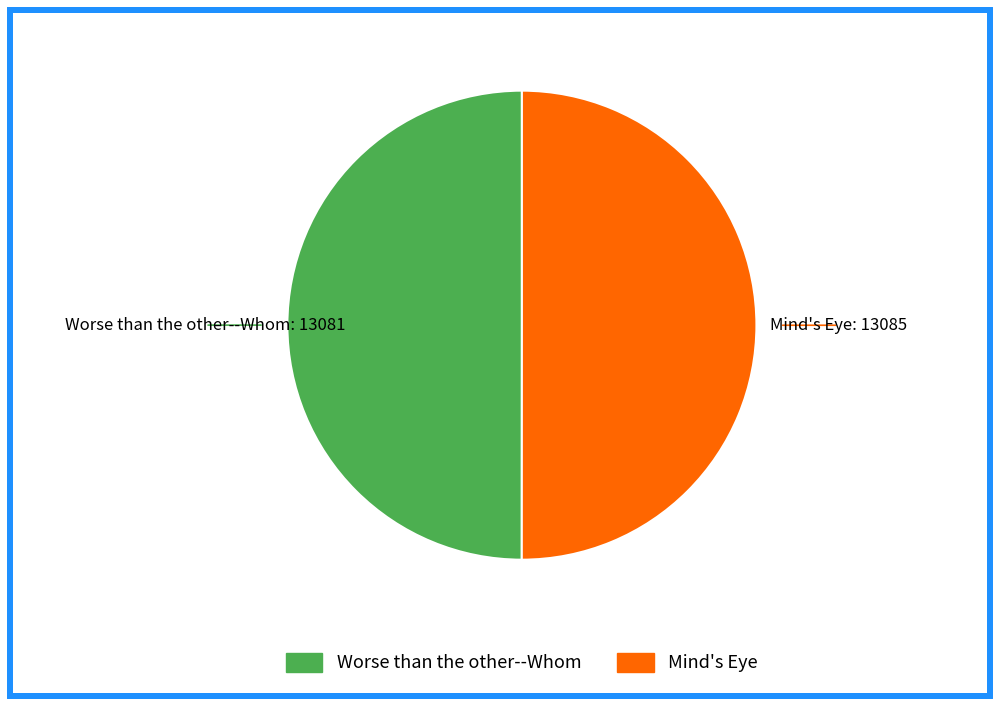

Is it true that Worse than the other--Whom is 40% of the pie?

False